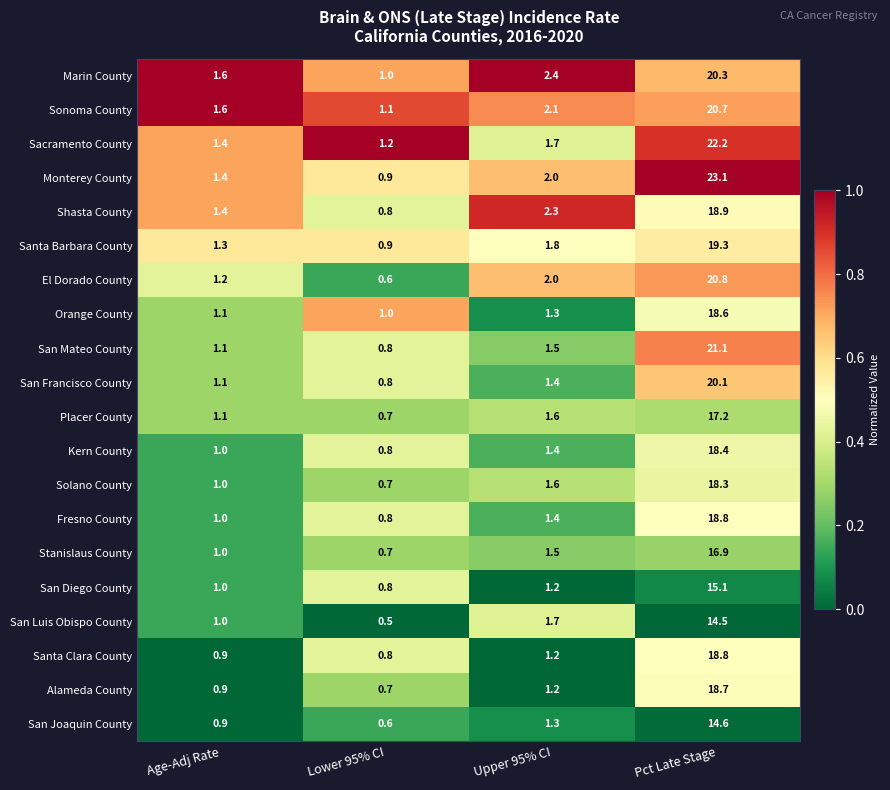

What is the total value across all series at Age-Adj Rate?

23.0